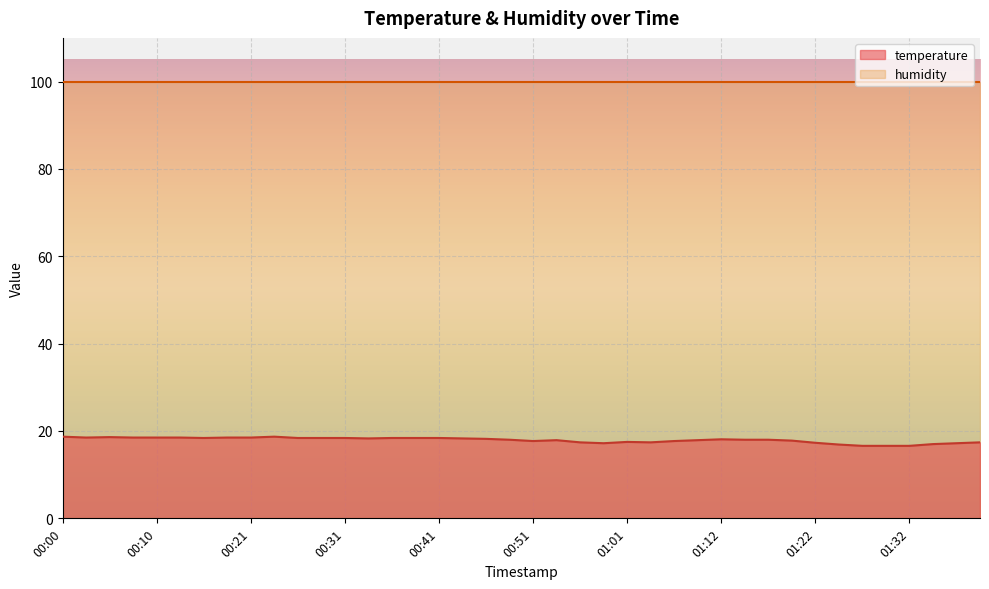

Between 01:17 and 01:14, which is larger?

01:17